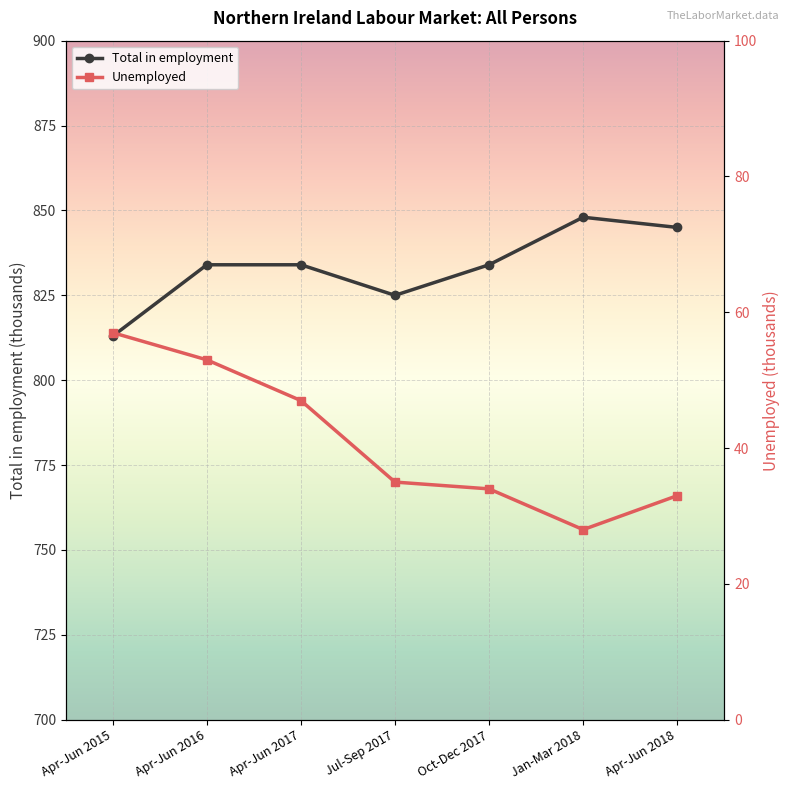

Which category has the lowest value across all series?

Jan-Mar 2018